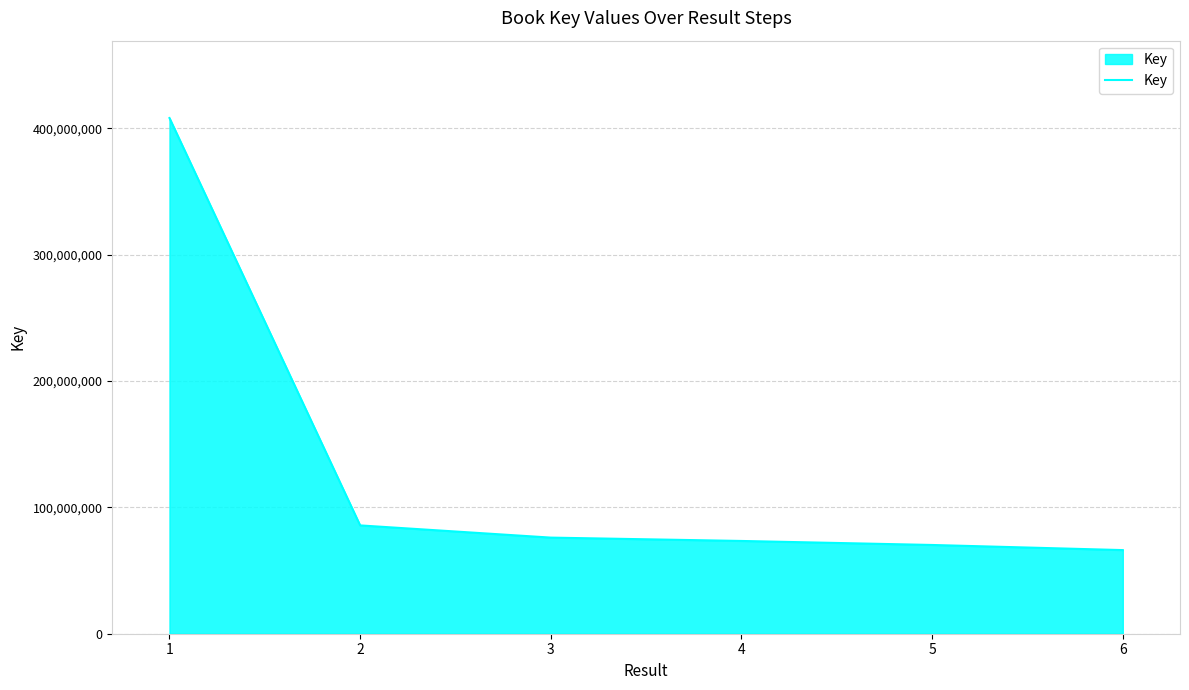

What is the difference between the maximum and minimum values?

341866262